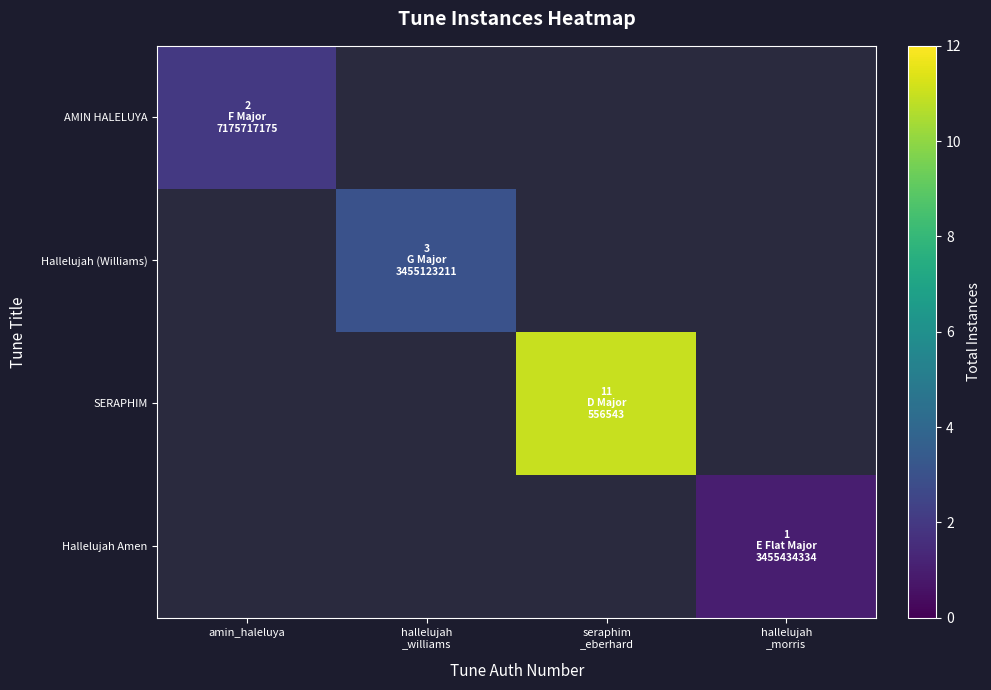

What is the minimum value shown in the chart?

1.0